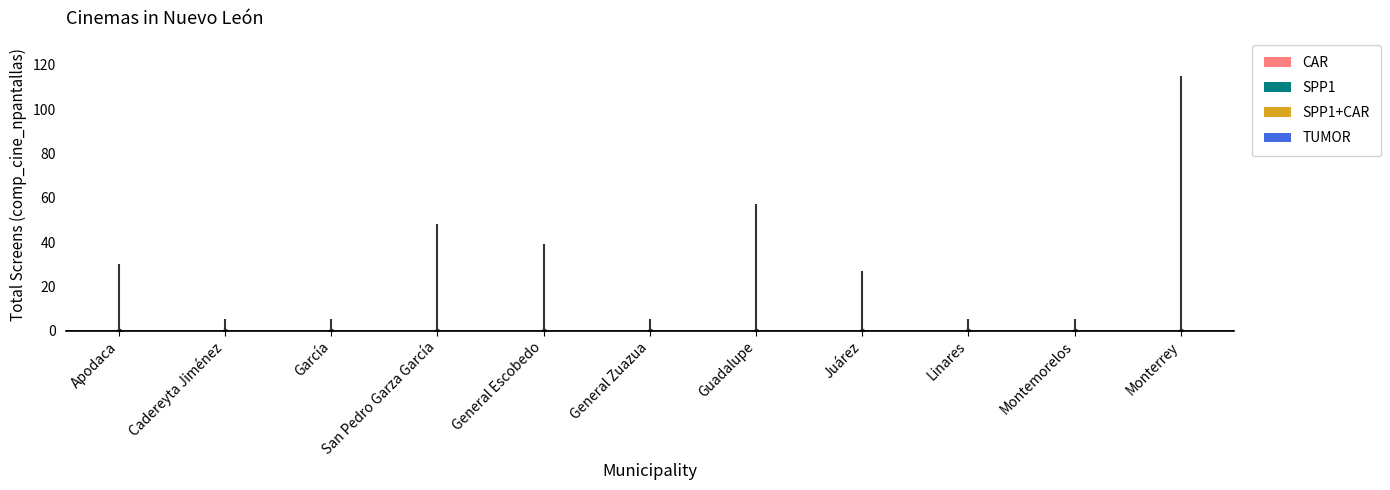

What is the greatest value displayed?

115